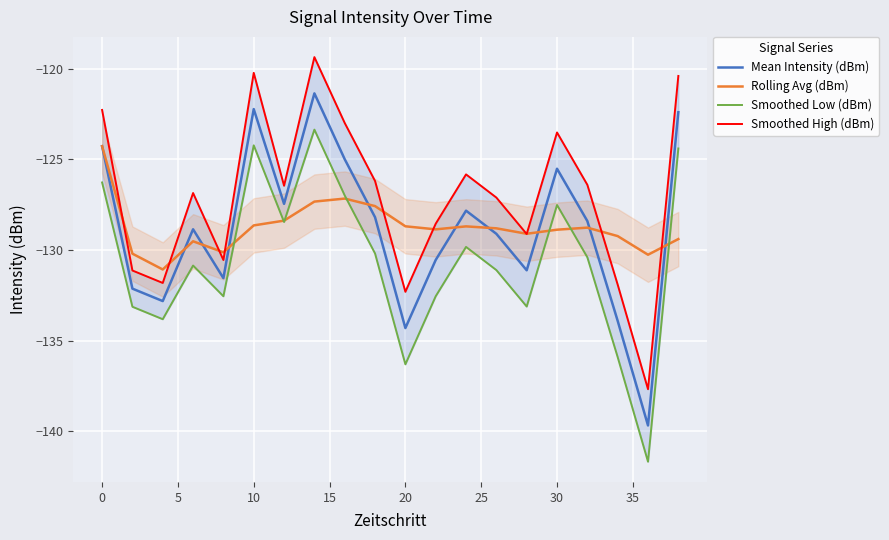

How many times do Rolling Avg (dBm) and Smoothed Low (dBm) cross each other?

7